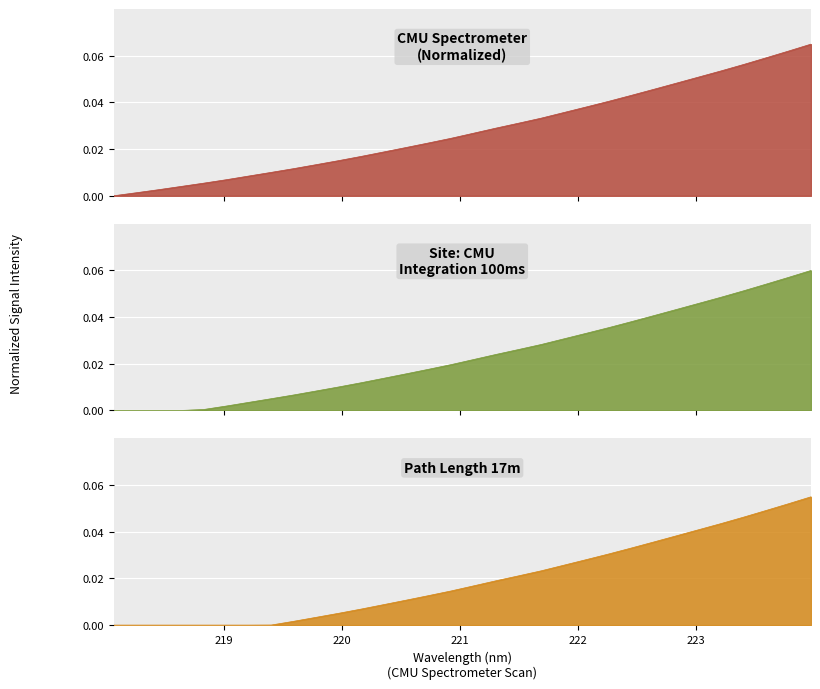

The value at 218.442 is 0.0. True or false?

True